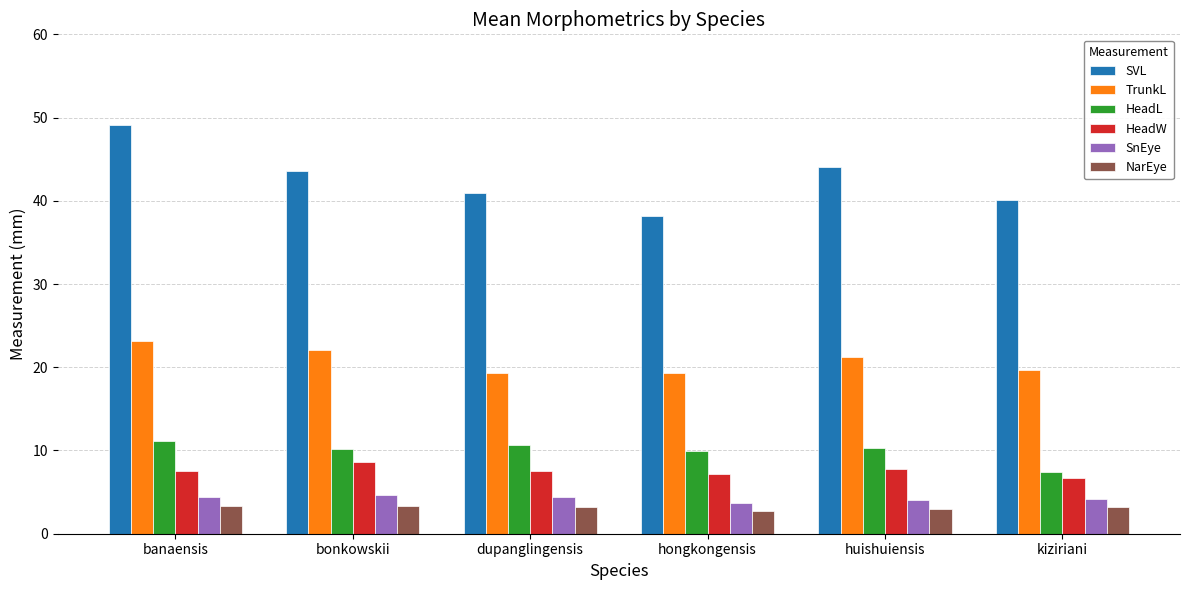

What position from the right is huishuiensis?

2